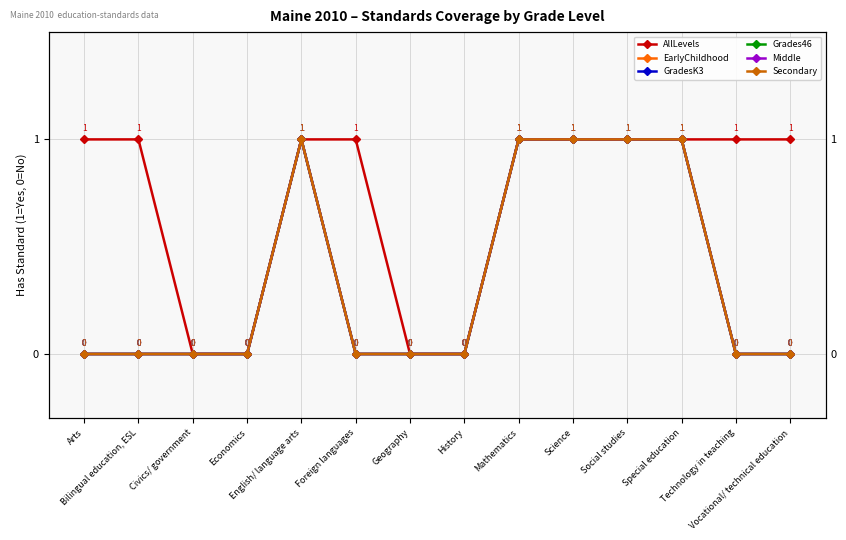

At which category does the chart reach its minimum across all series?

Civics/ government